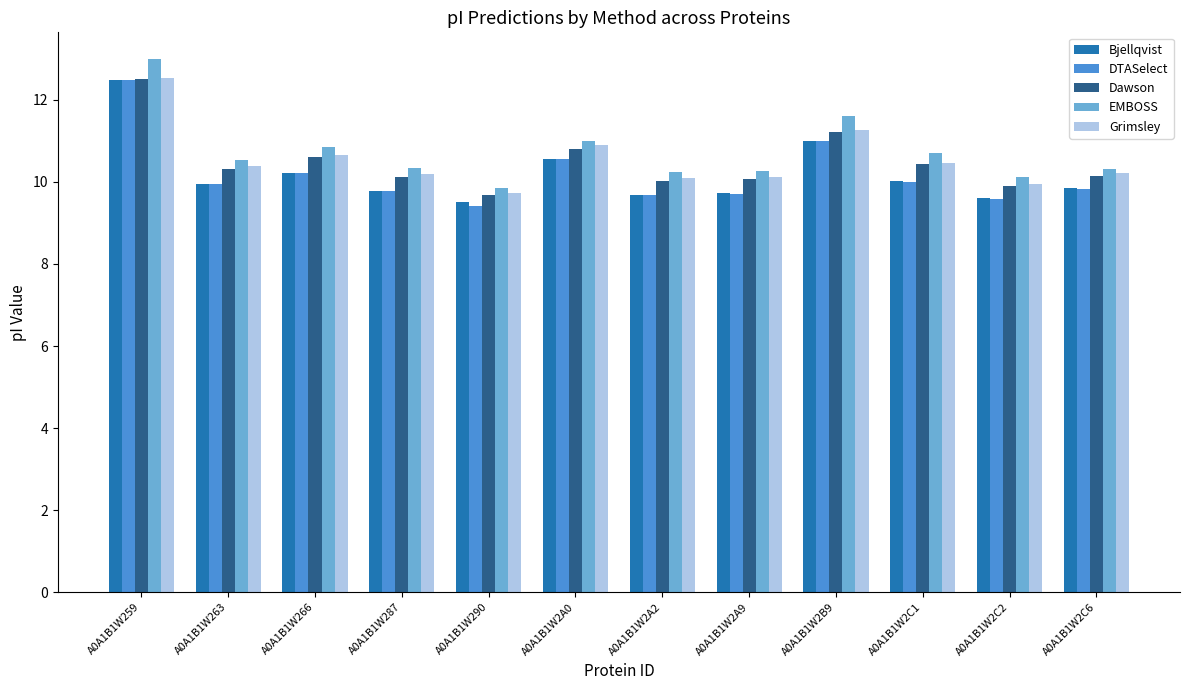

What is the minimum value shown in the chart?

9.4